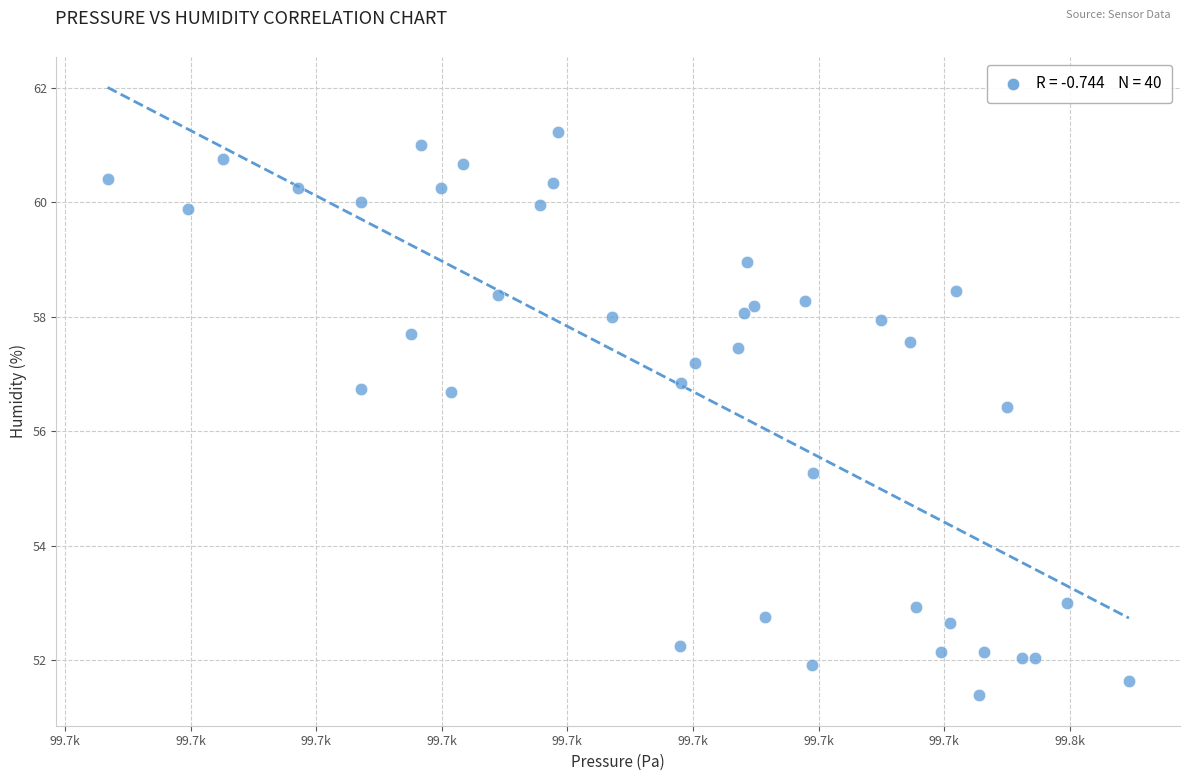

What is the range of X values (max minus min)?

81.3